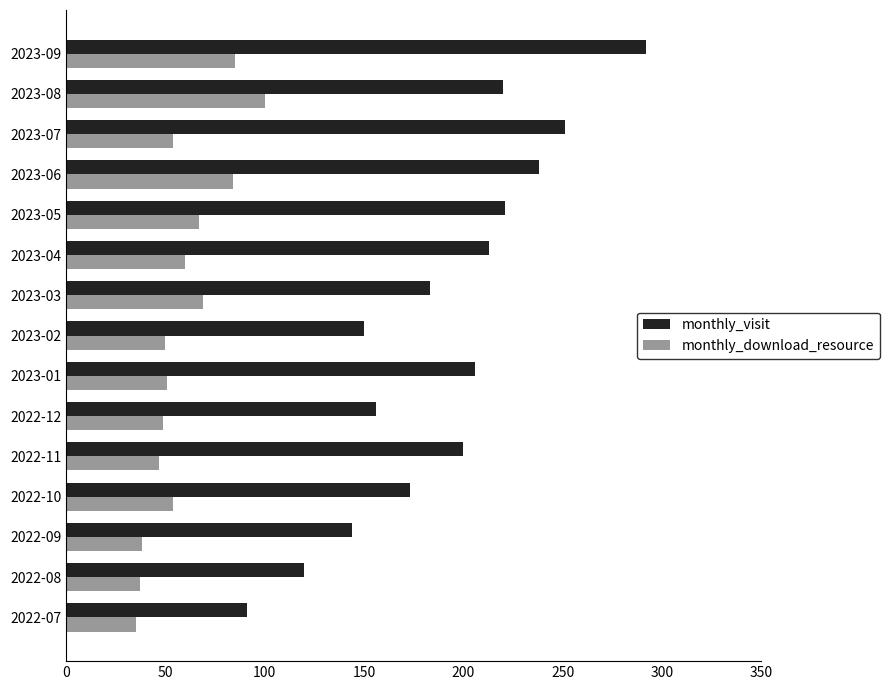

What is the total value across all series at 2023-04?

273